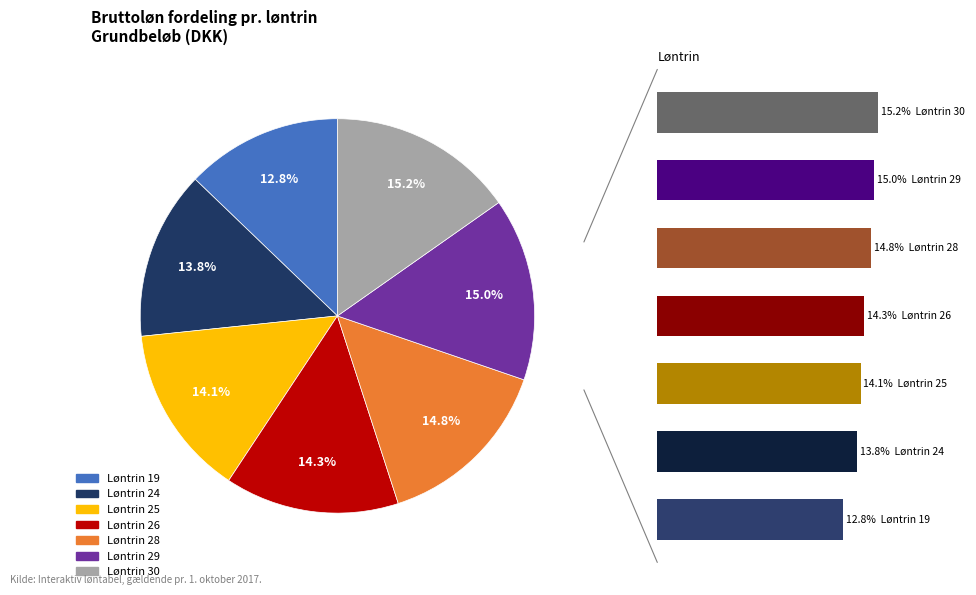

Which category has the smallest portion of the pie?

Løntrin 19